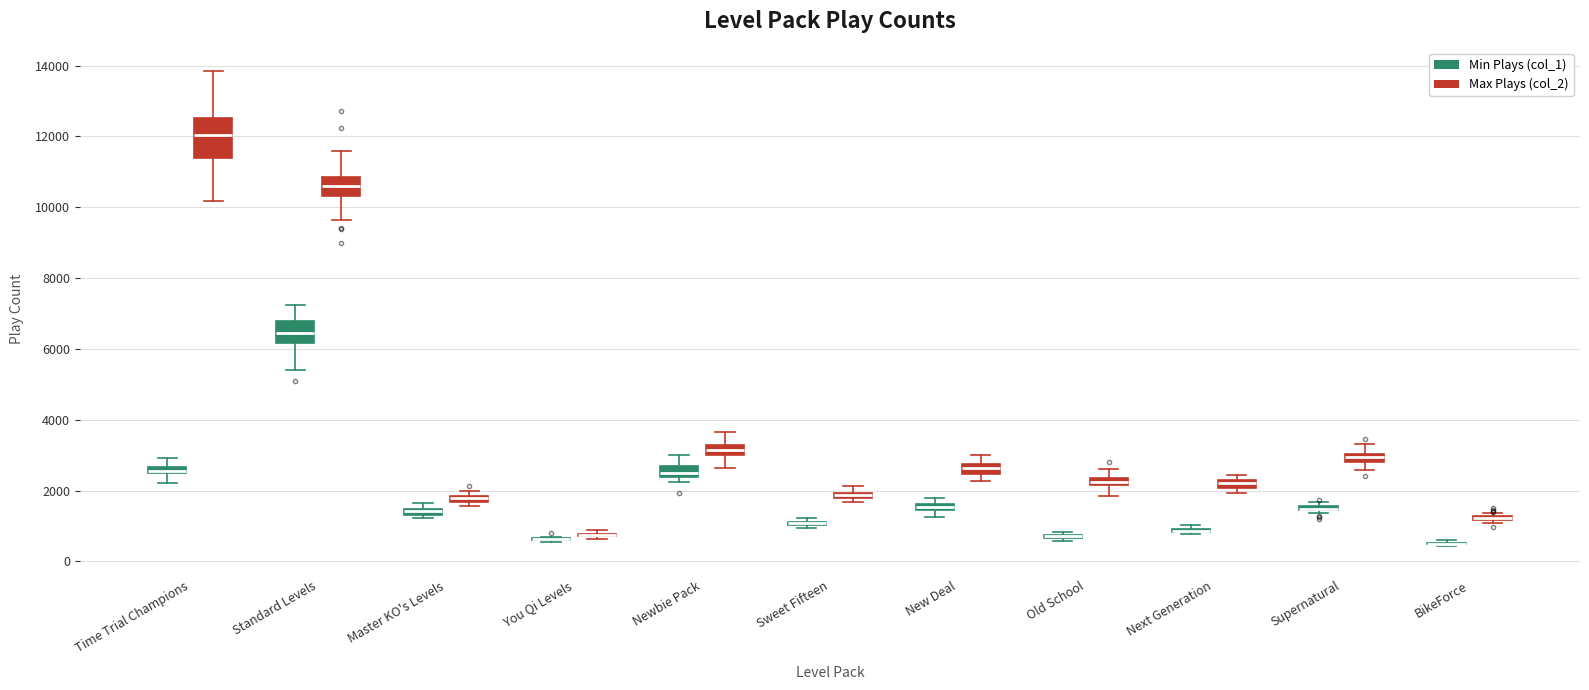

Which box is the tallest, from its lower edge to its upper edge?

Time Trial Champions (Max Plays (col_2))